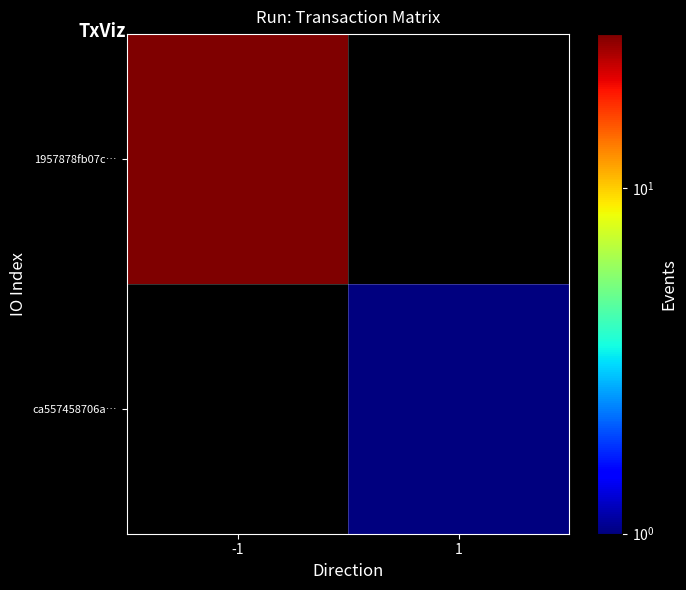

List the series in order of their peak value, highest first.

1957878fb07c…, ca557458706a…